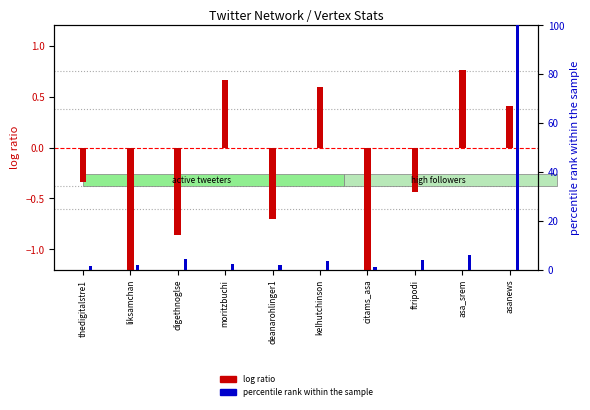

What is the maximum value shown in the chart?

100.0